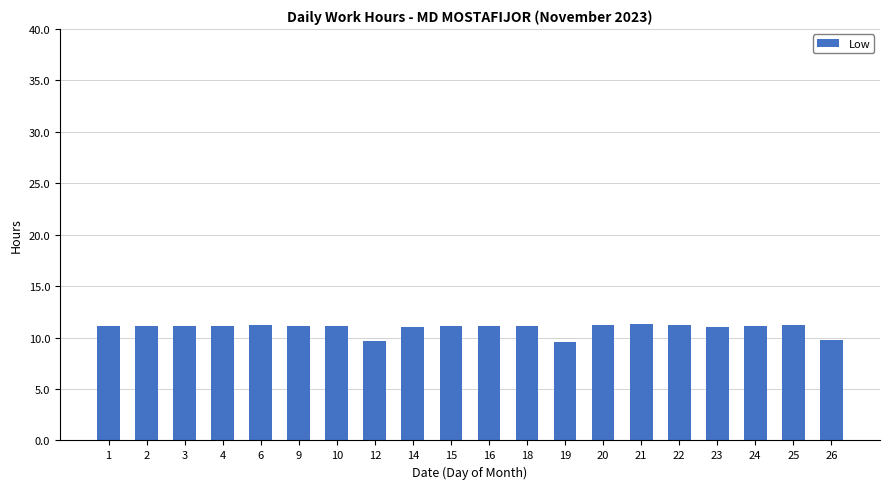

What is the smallest value displayed?

9.6